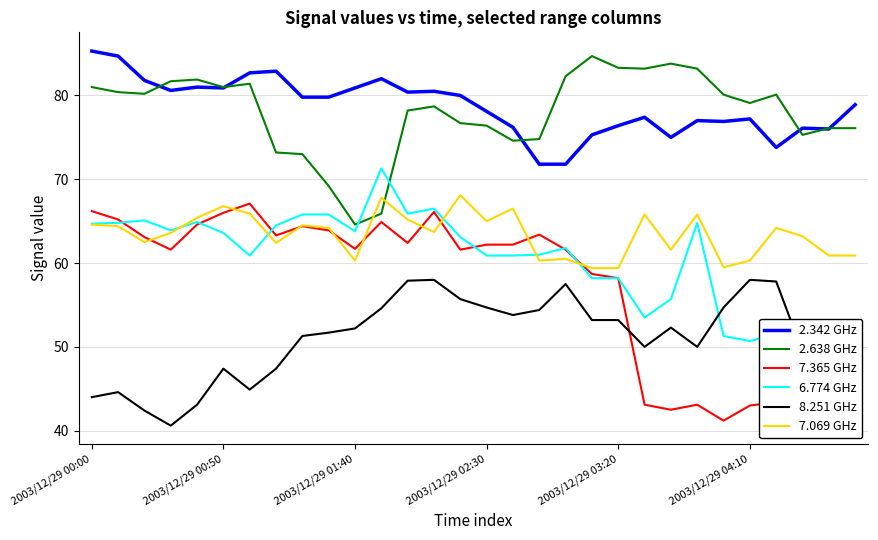

What is the difference between the maximum and second lowest values in the 7.069 GHz series?

8.7